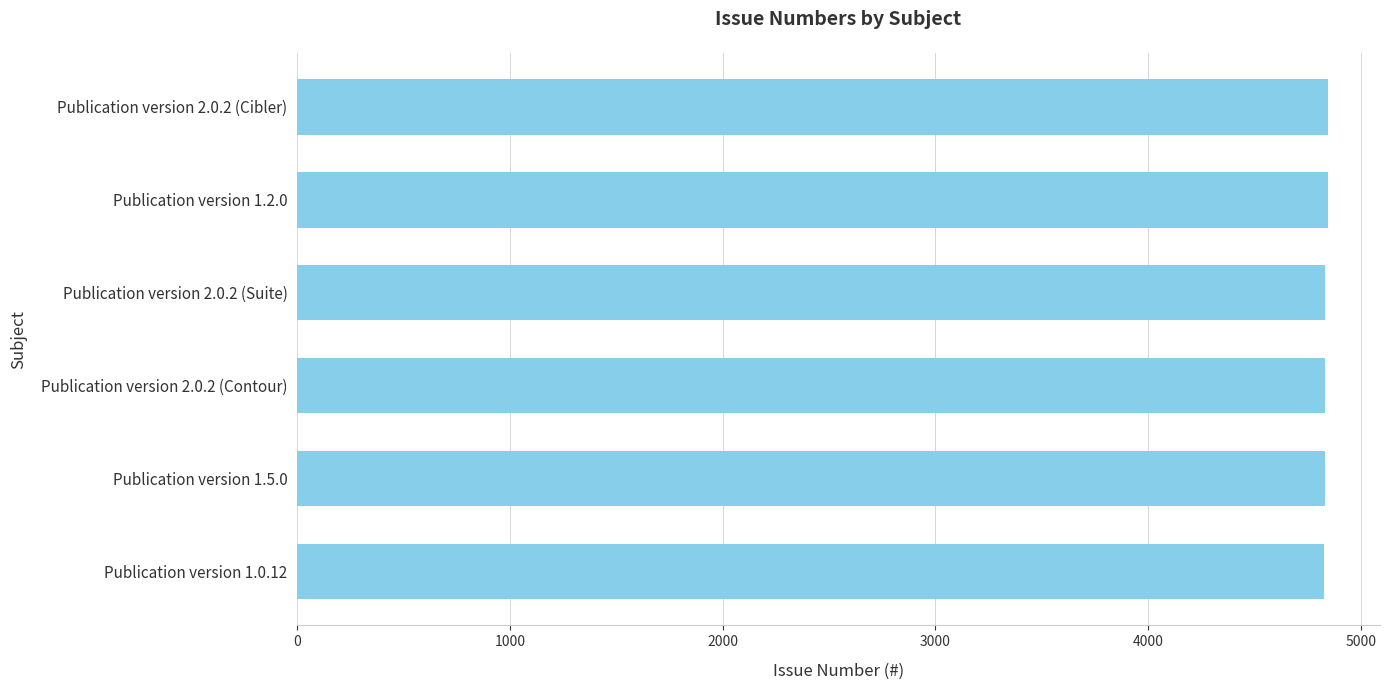

What is the average value?

4836